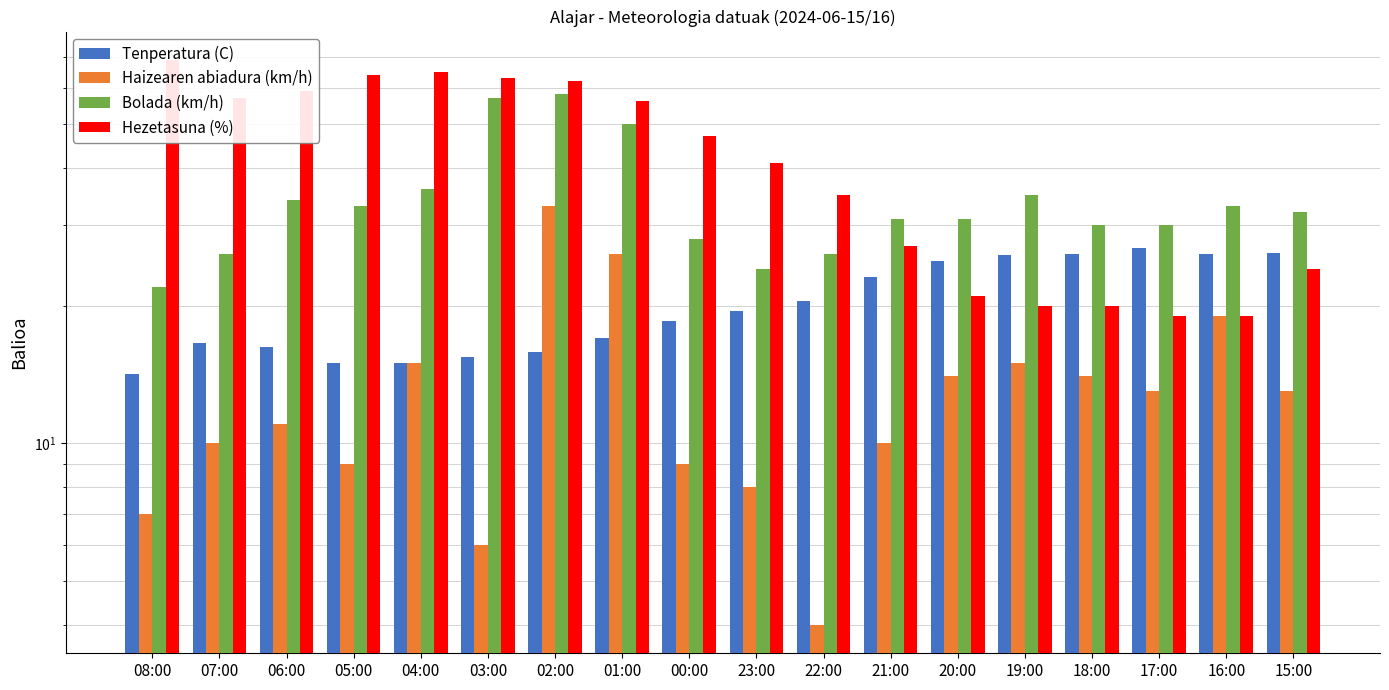

Rank the categories by Tenperatura (C) value from highest to lowest.

17:00, 15:00, 18:00, 16:00, 19:00, 20:00, 21:00, 22:00, 23:00, 00:00, 01:00, 07:00, 06:00, 02:00, 03:00, 05:00, 04:00, 08:00